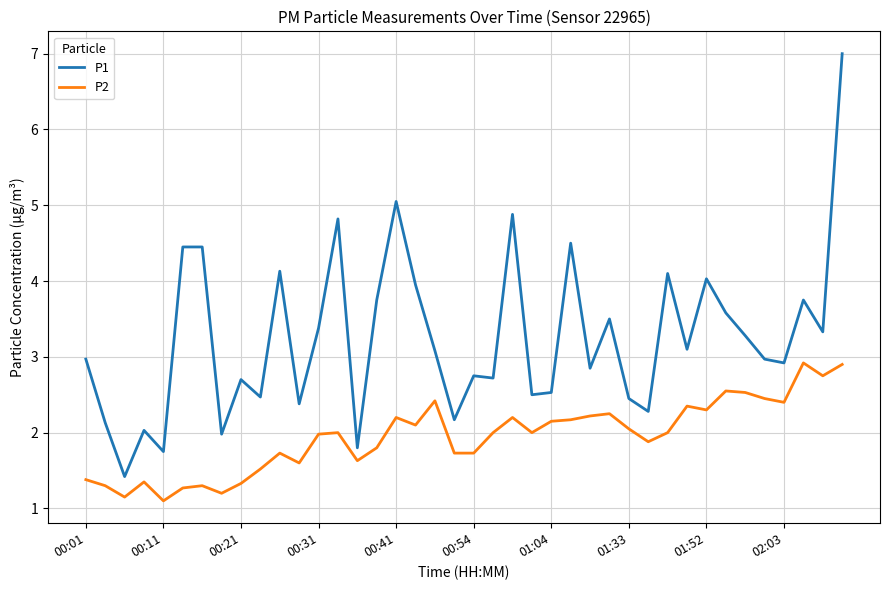

What is the minimum value for P2?

1.1